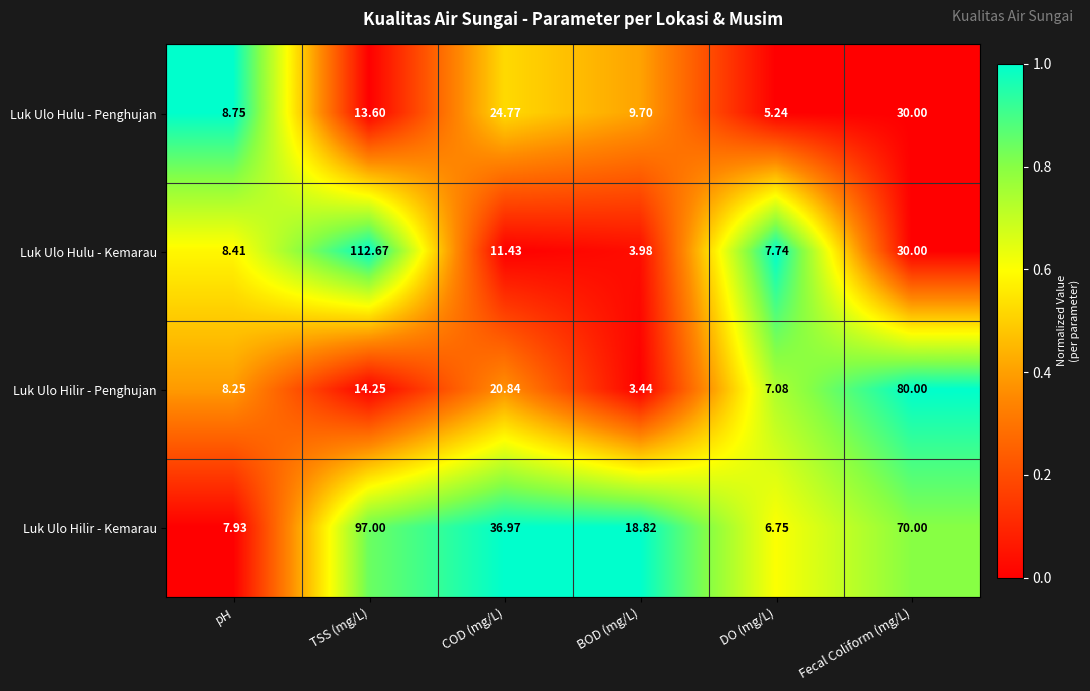

Where does the Luk Ulo Hilir - Kemarau series first go above 36?

TSS (mg/L)